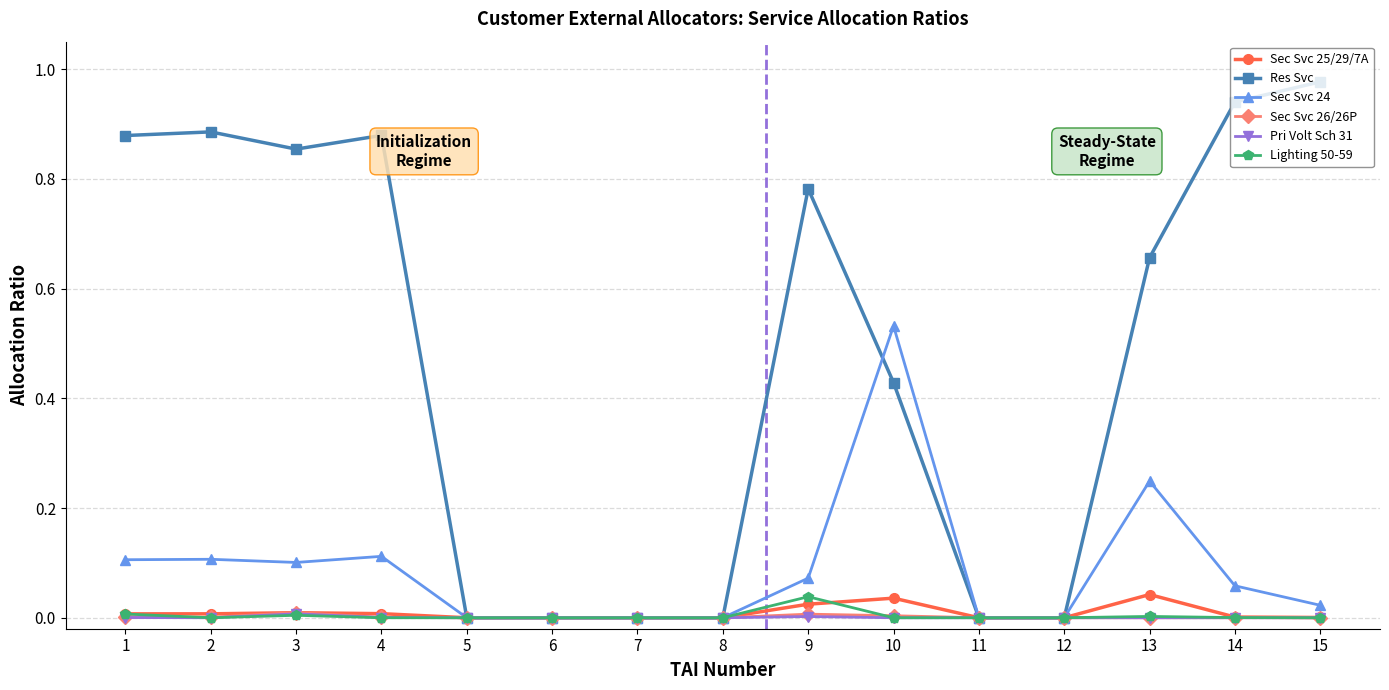

Count the number of categories in the chart.

15